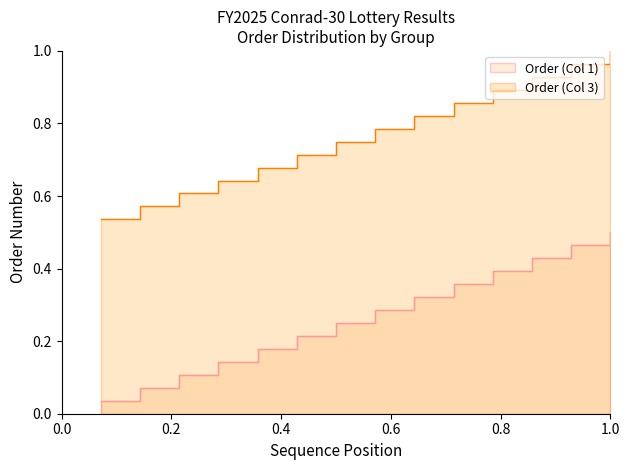

Which series has the largest total across all categories?

Order (Col 3)